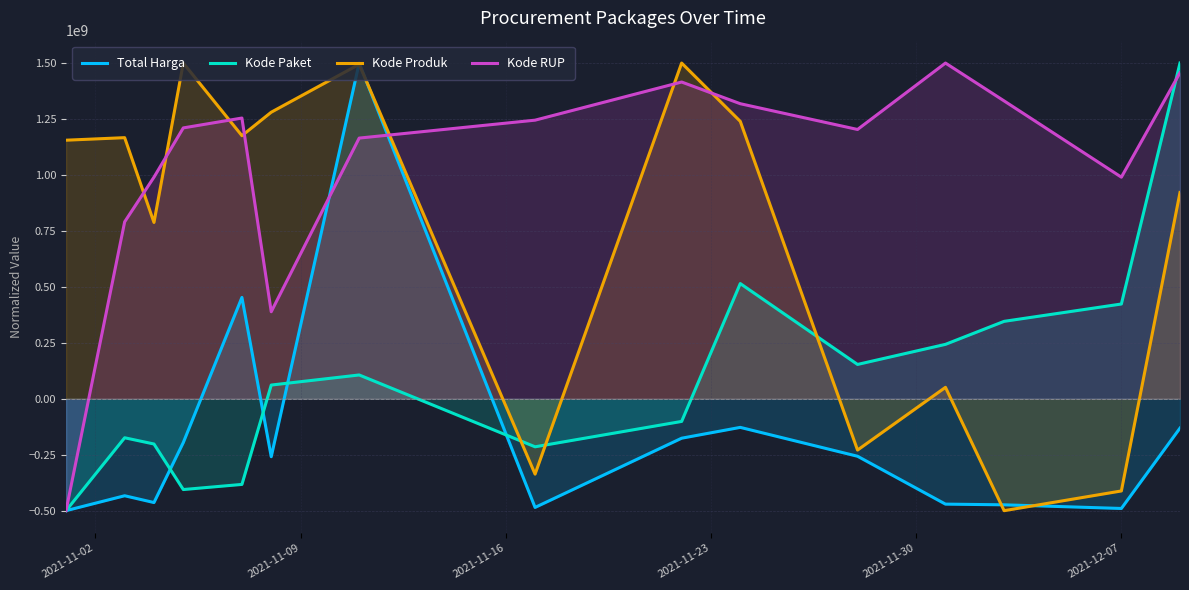

What is the greatest value displayed?

1500000000.0